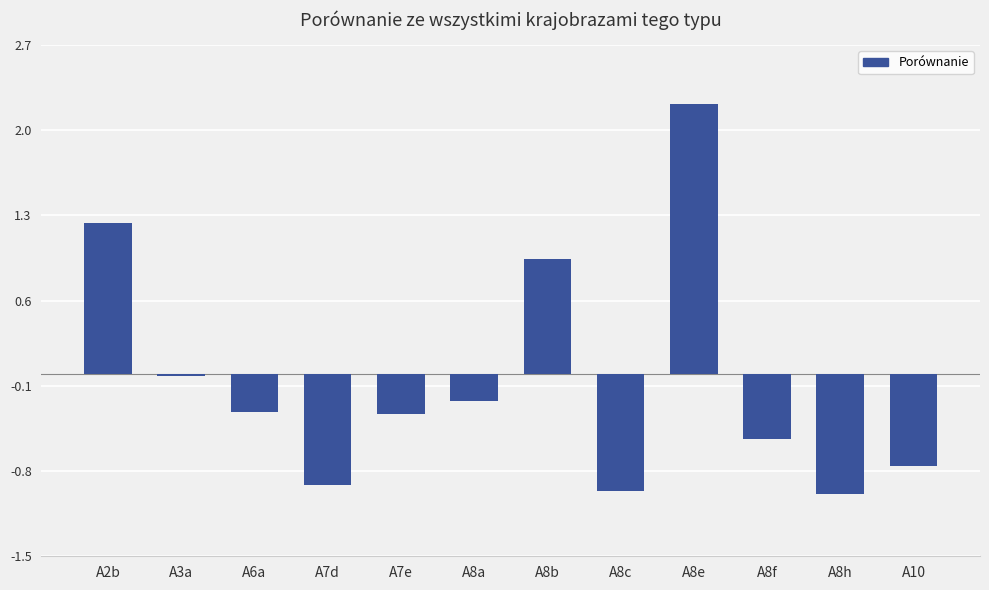

Count the number of categories in the chart.

12